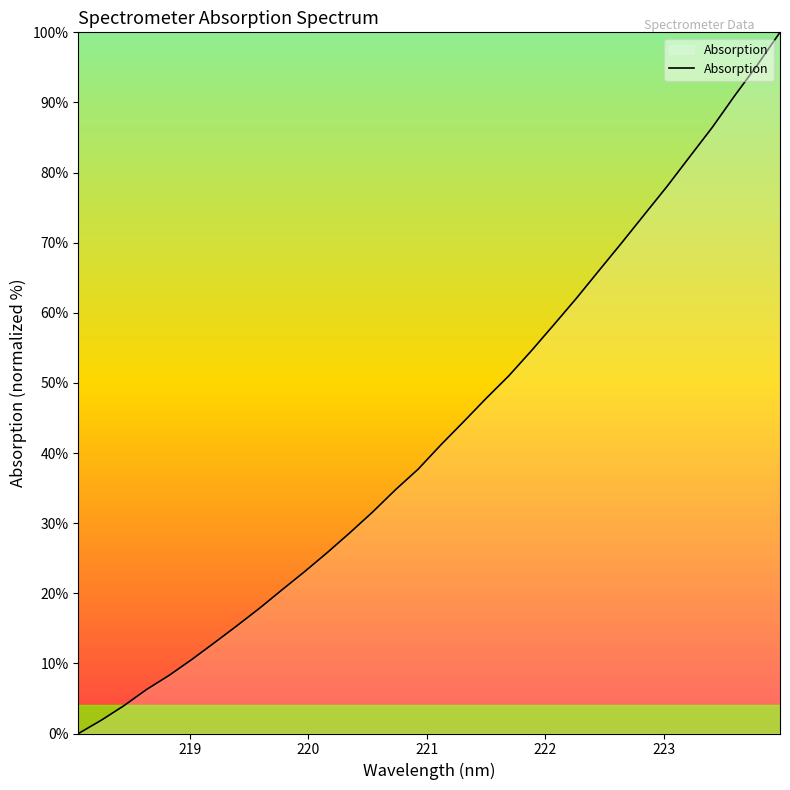

What is the greatest value displayed?

100.0